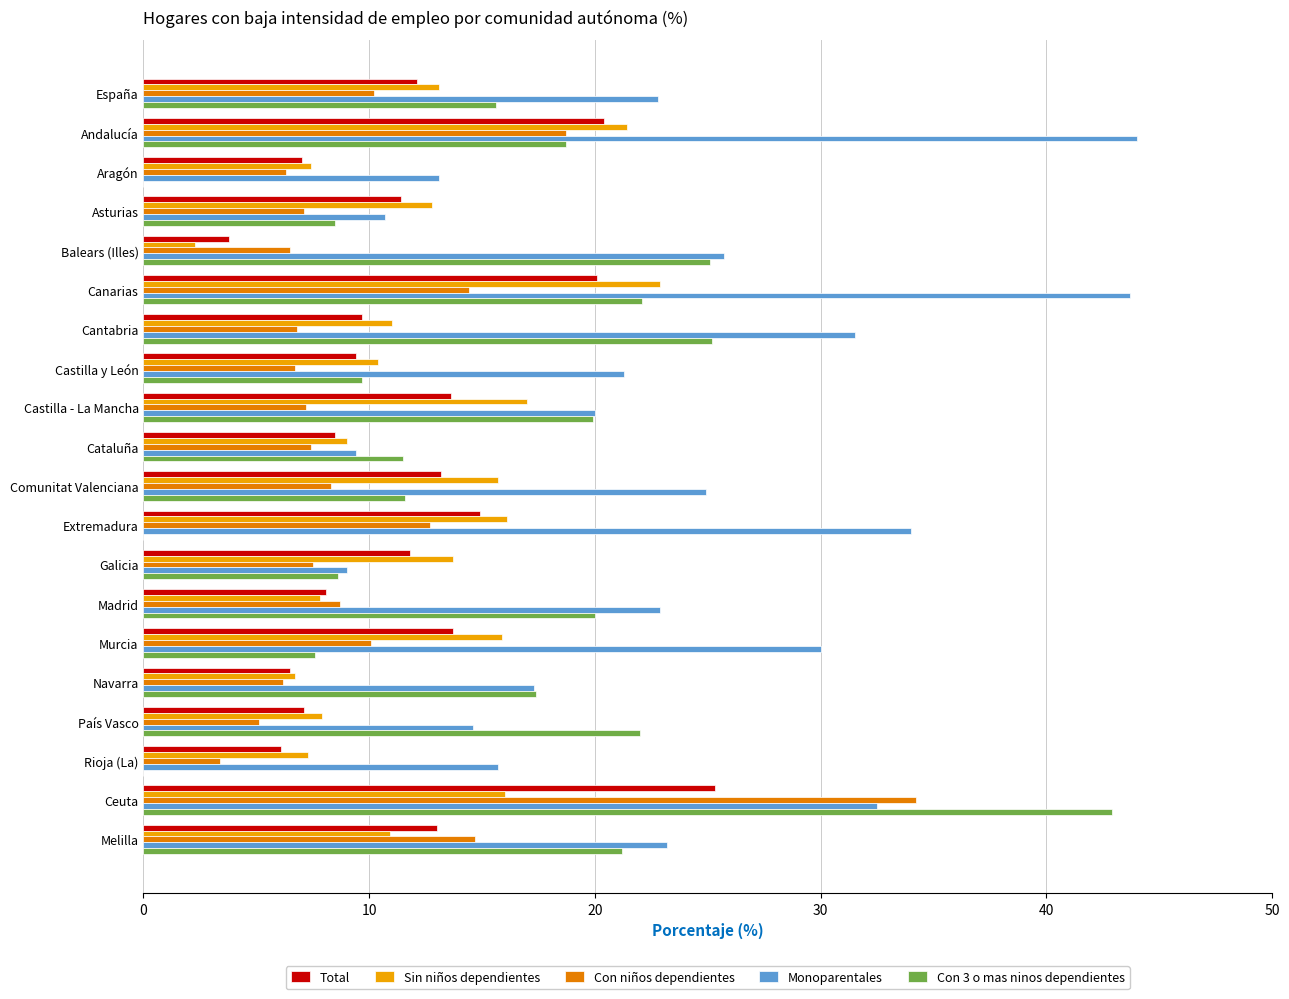

What value does the Total series have at Madrid?

8.1